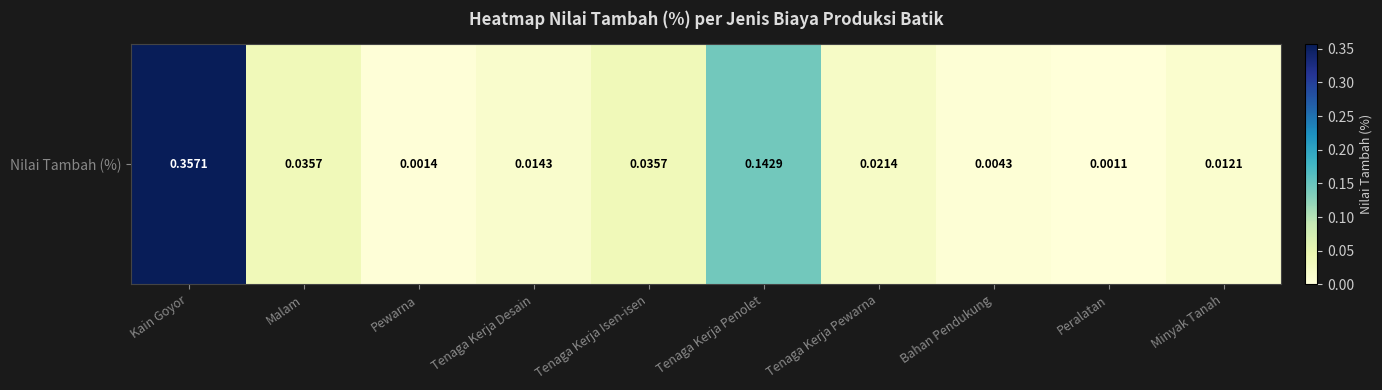

Which category has the highest value across all series?

Kain Goyor